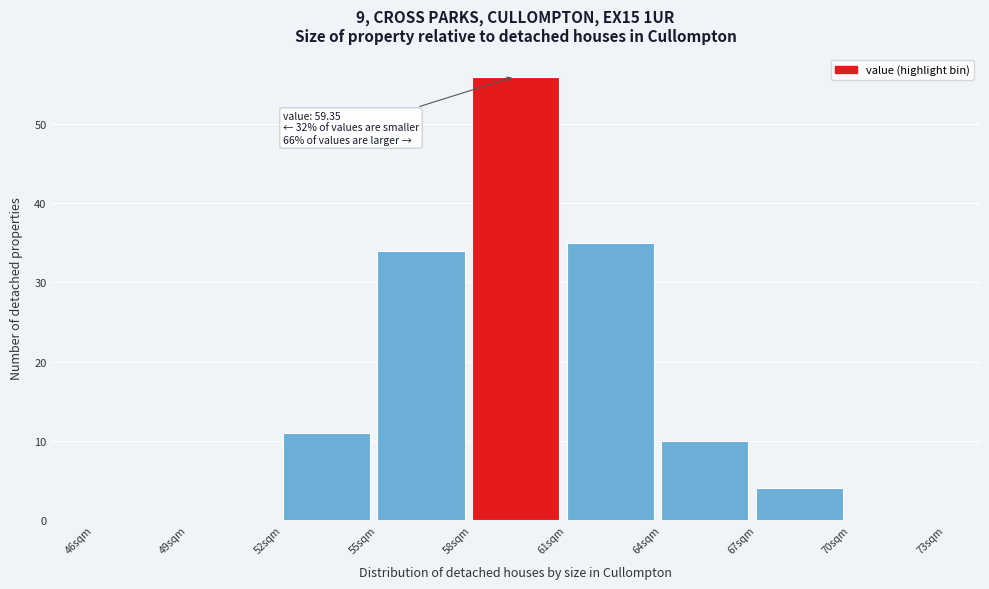

Which range on the x-axis has the tallest bar?

58 to 61